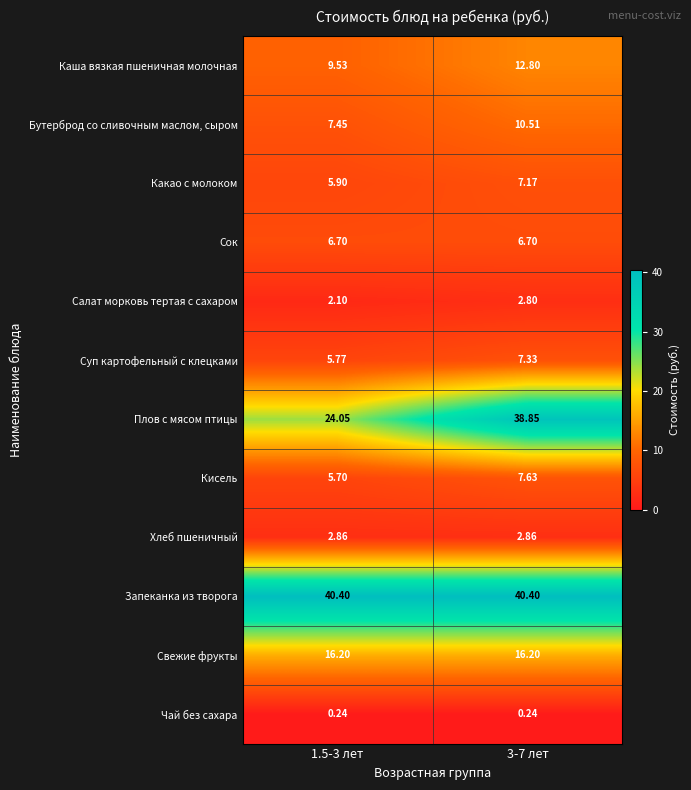

Which series has the largest total across all categories?

Запеканка из творога